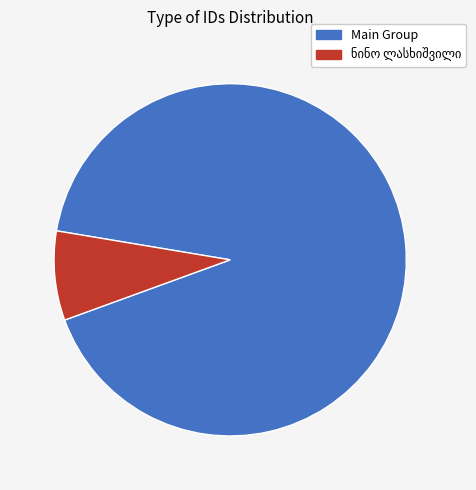

Does ვასილ ლელაშვილი represent more than half of the total?

No